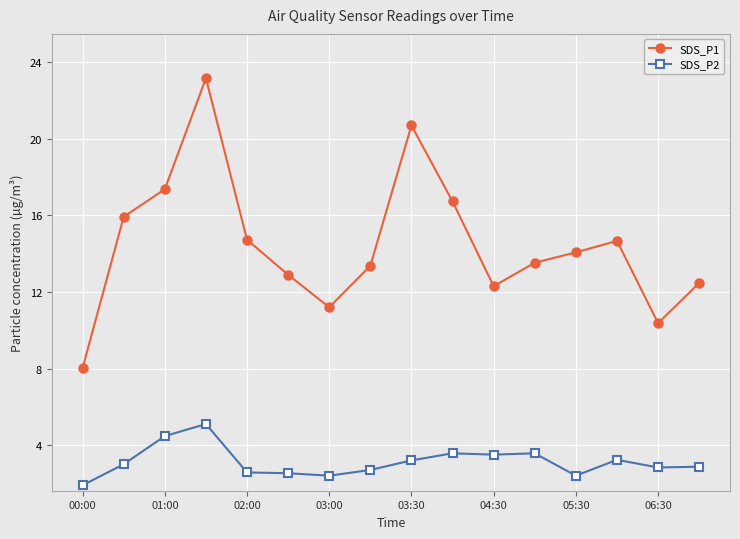

Which series has the largest total across all categories?

SDS_P1